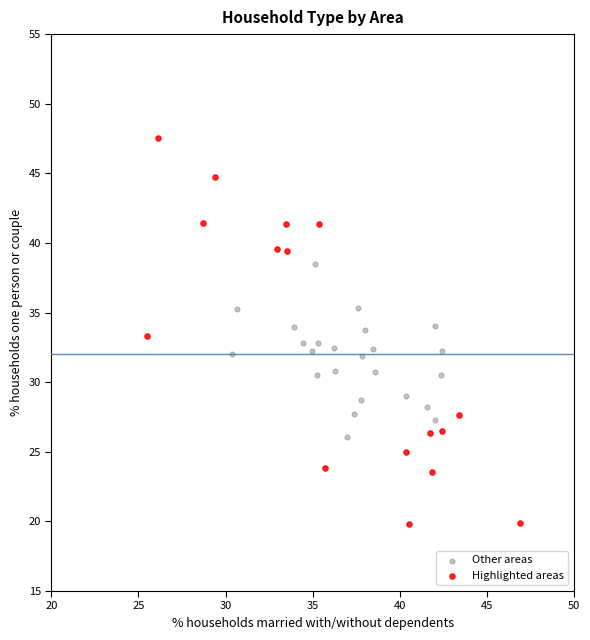

Which series reaches the minimum Y coordinate?

Highlighted areas